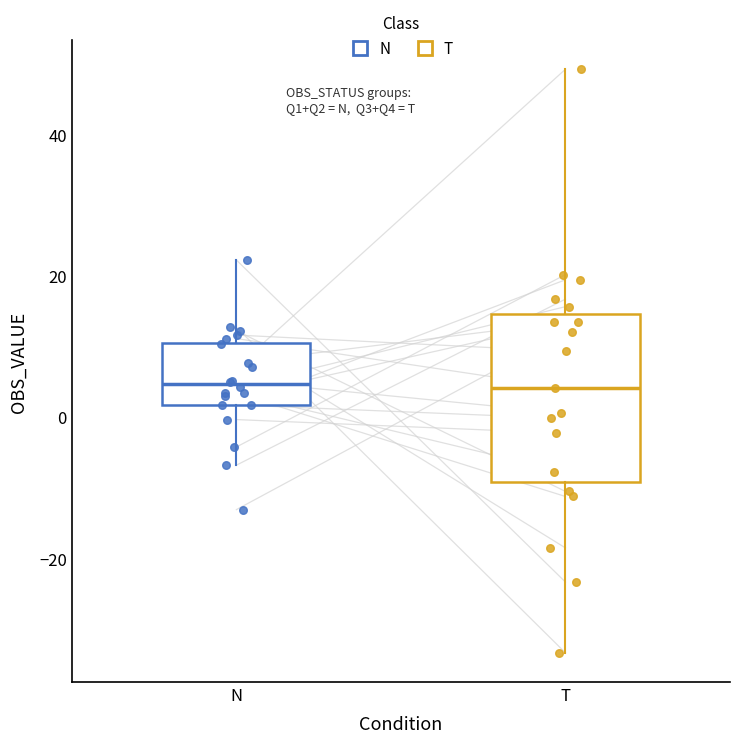

Where does the lower whisker of the box for T end on the y-axis? The values are not printed on the chart, so give them approximately, as read against the axis.

-34